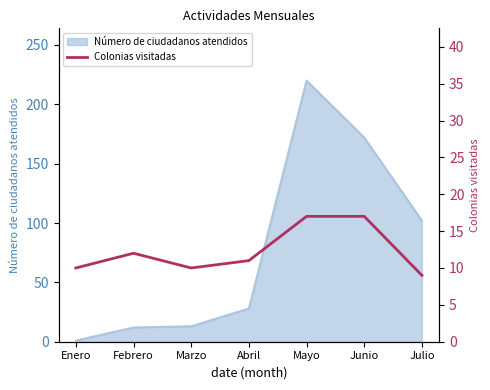

What is the approximate value of Número de ciudadanos atendidos at Junio?

172